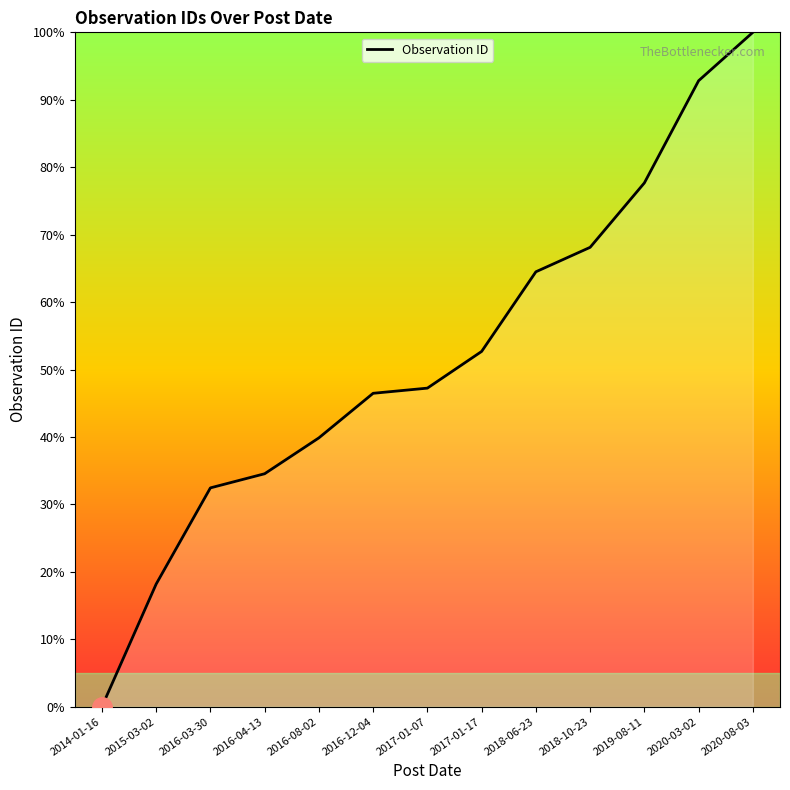

True or false: the data shows 72.5 at 2017-01-17.

False